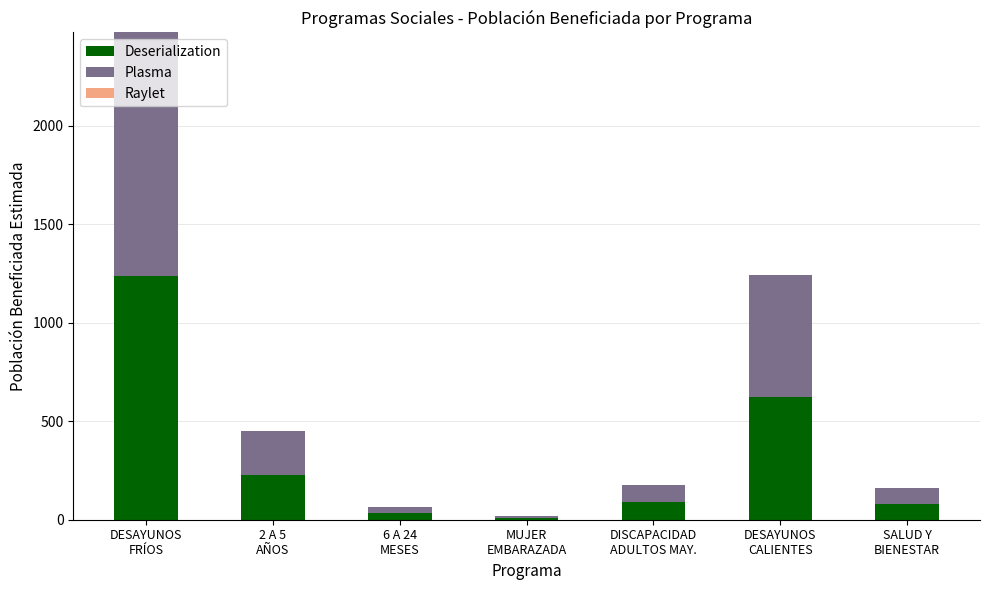

What is the maximum value for Deserialization?

1238